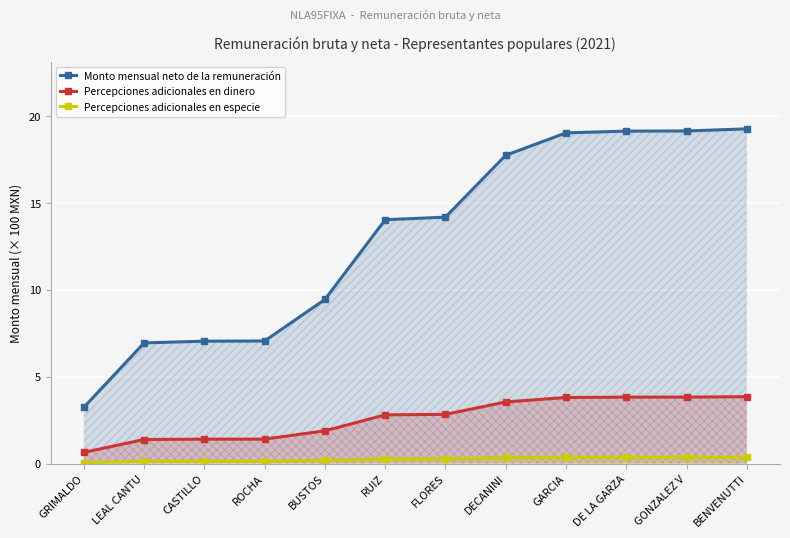

How many data points does each series have?

12